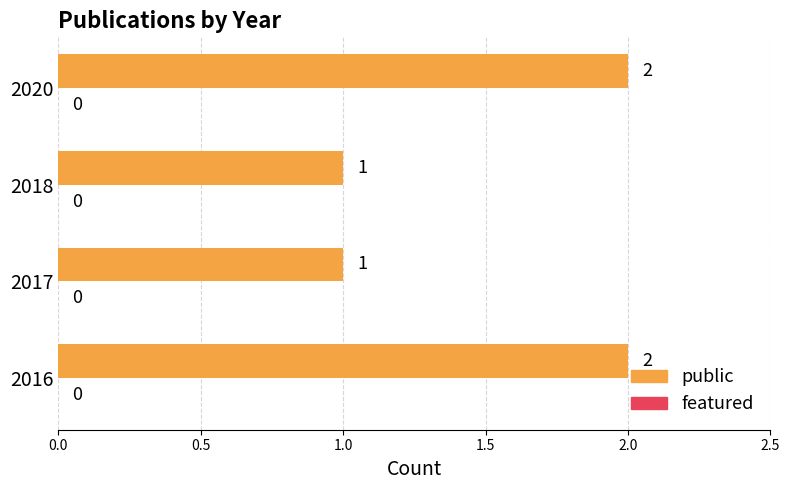

Reading bottom to top, what are all the values shown in this chart?

2016=2	2017=1	2018=1	2020=2